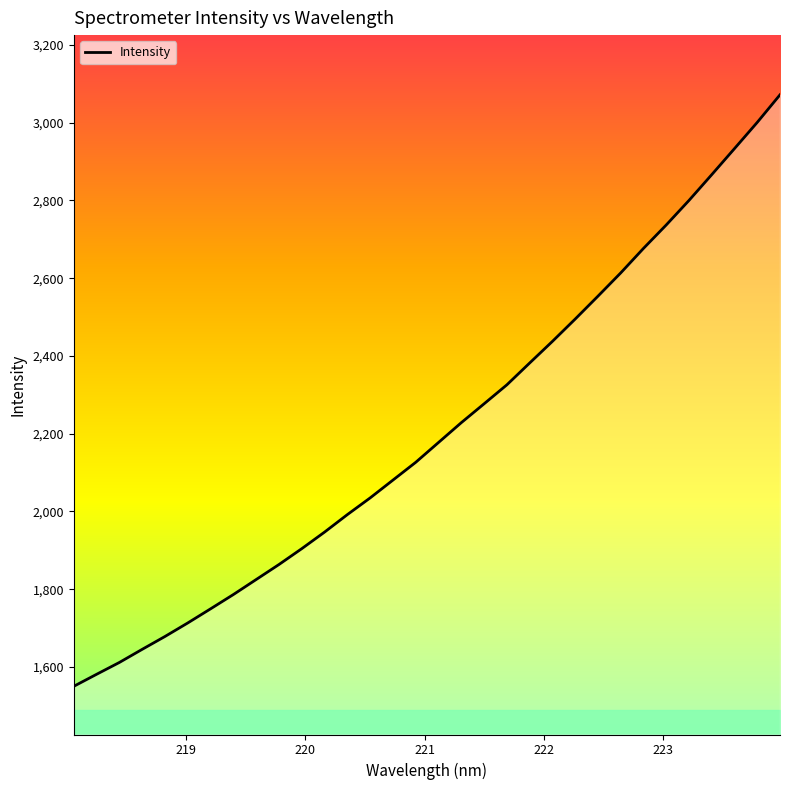

What is the minimum value shown in the chart?

1550.0